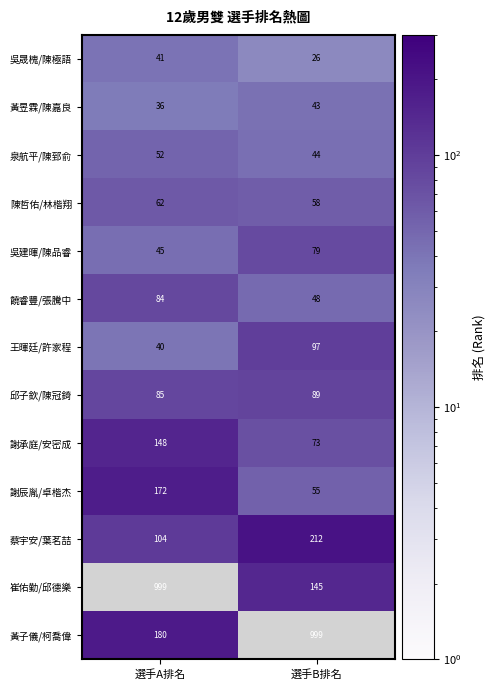

How many distinct data groups are displayed?

13